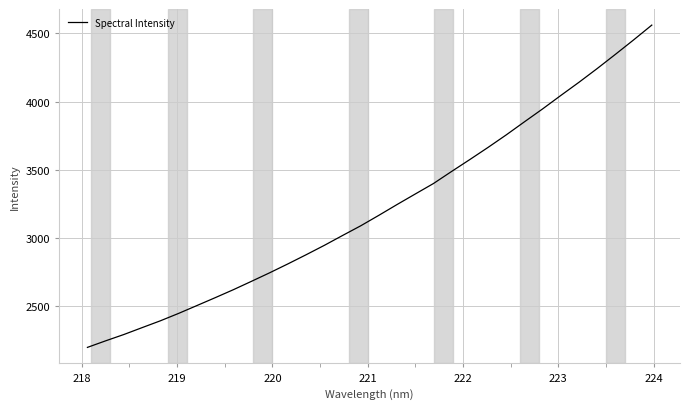

How many values exceed 3164?

16